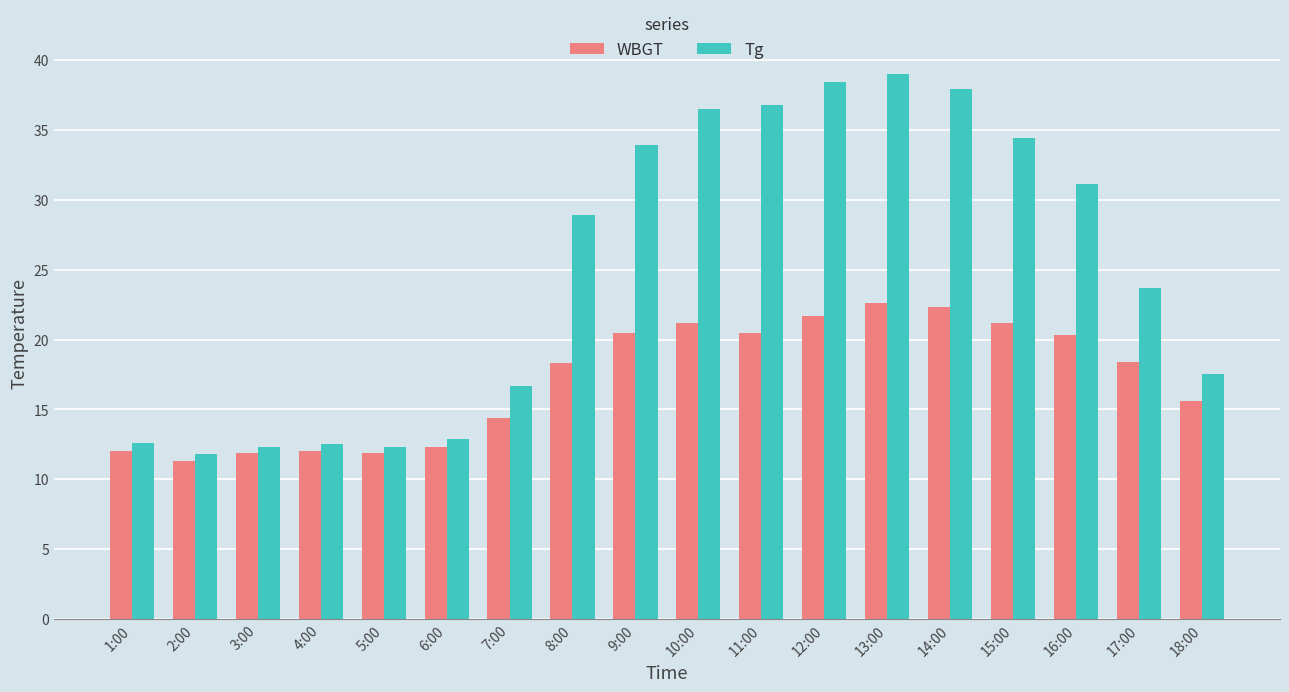

How many data points in Tg are above 28?

9